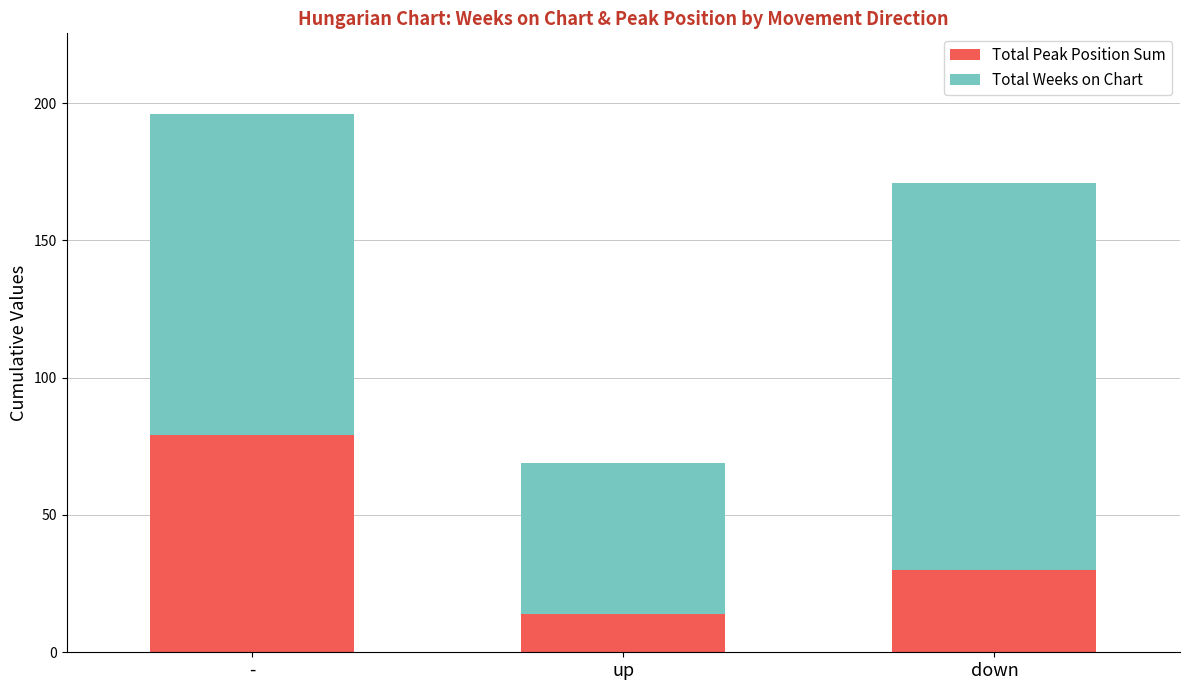

At which label does Total Peak Position Sum reach its peak?

-